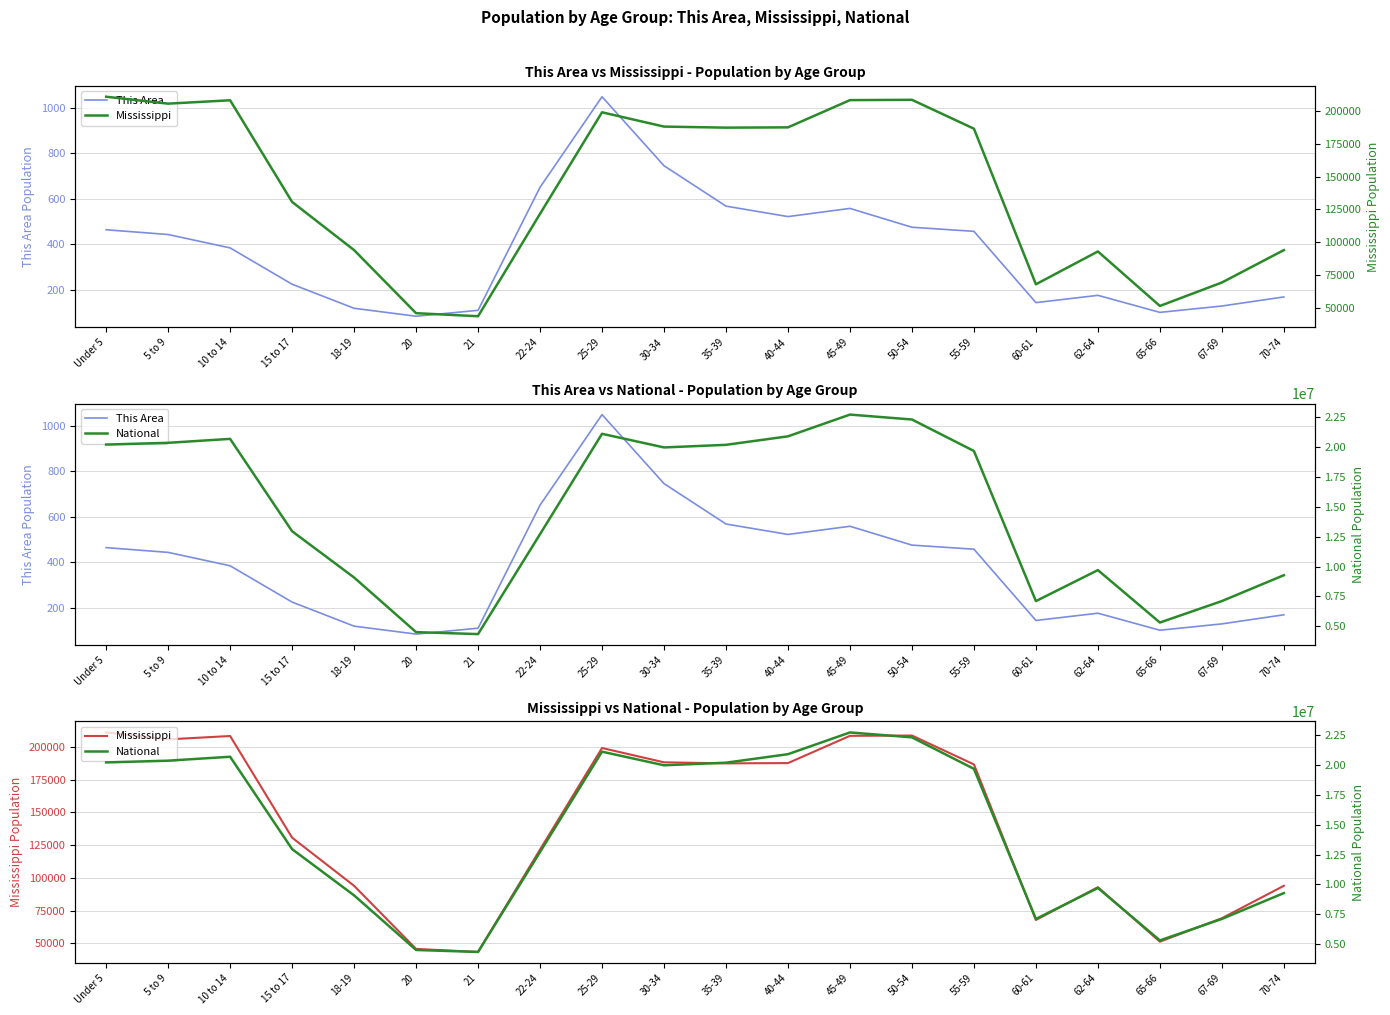

At how many categories does at least one series exceed 19584789?

10